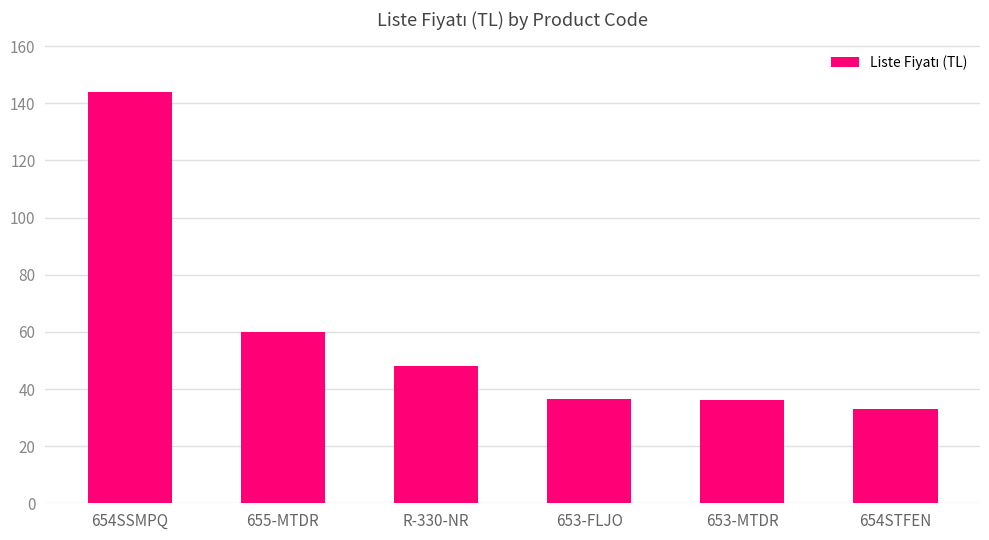

What is the ratio of the value at 653-FLJO to the value at 653-MTDR?

1.0